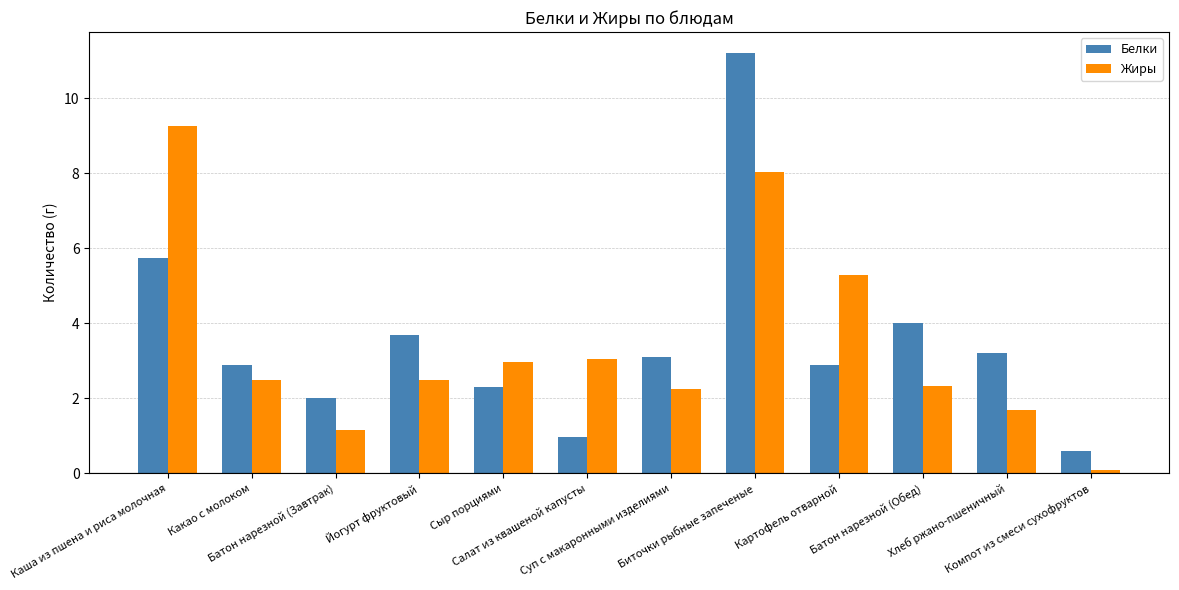

Where does the Белки series first go above 3?

Каша из пшена и риса молочная